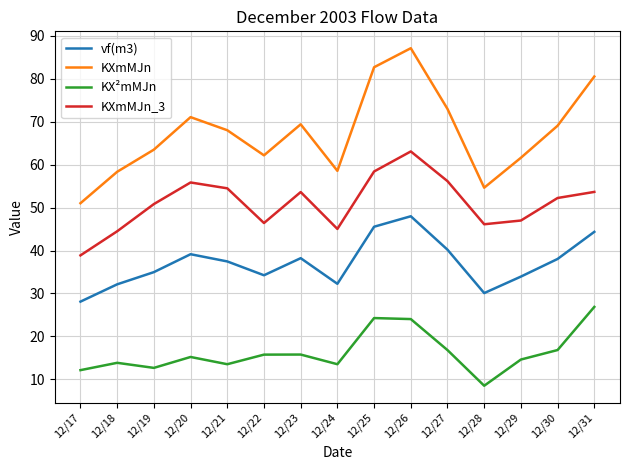

Which series has the largest total across all categories?

KXmMJn